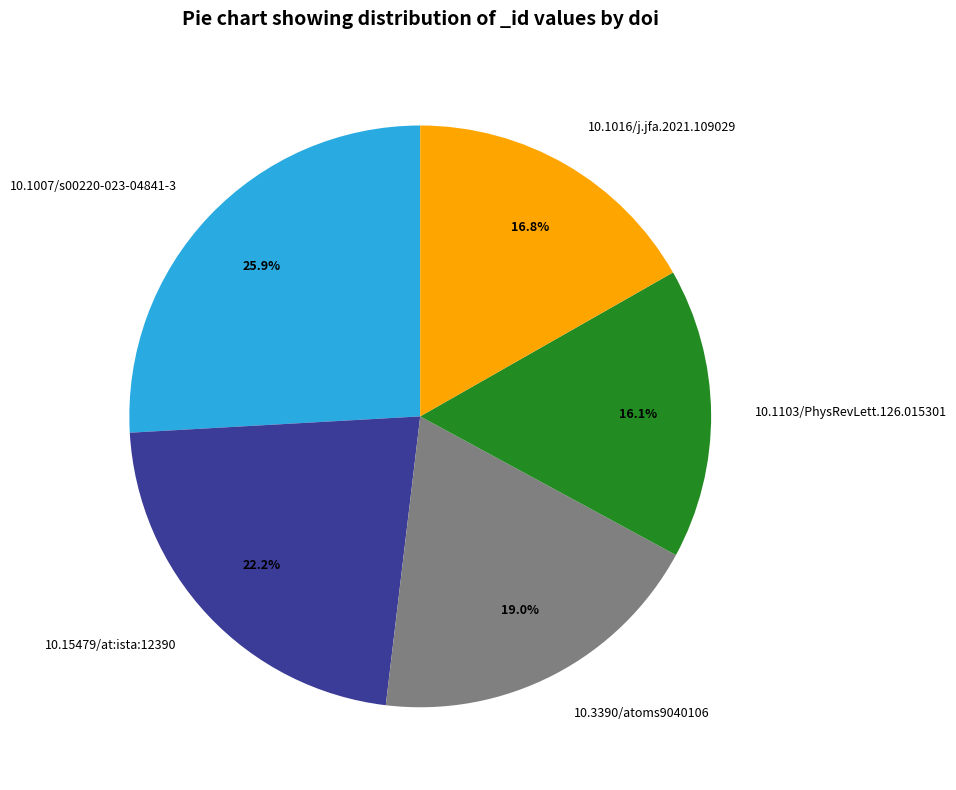

Which slice is the largest?

10.1007/s00220-023-04841-3